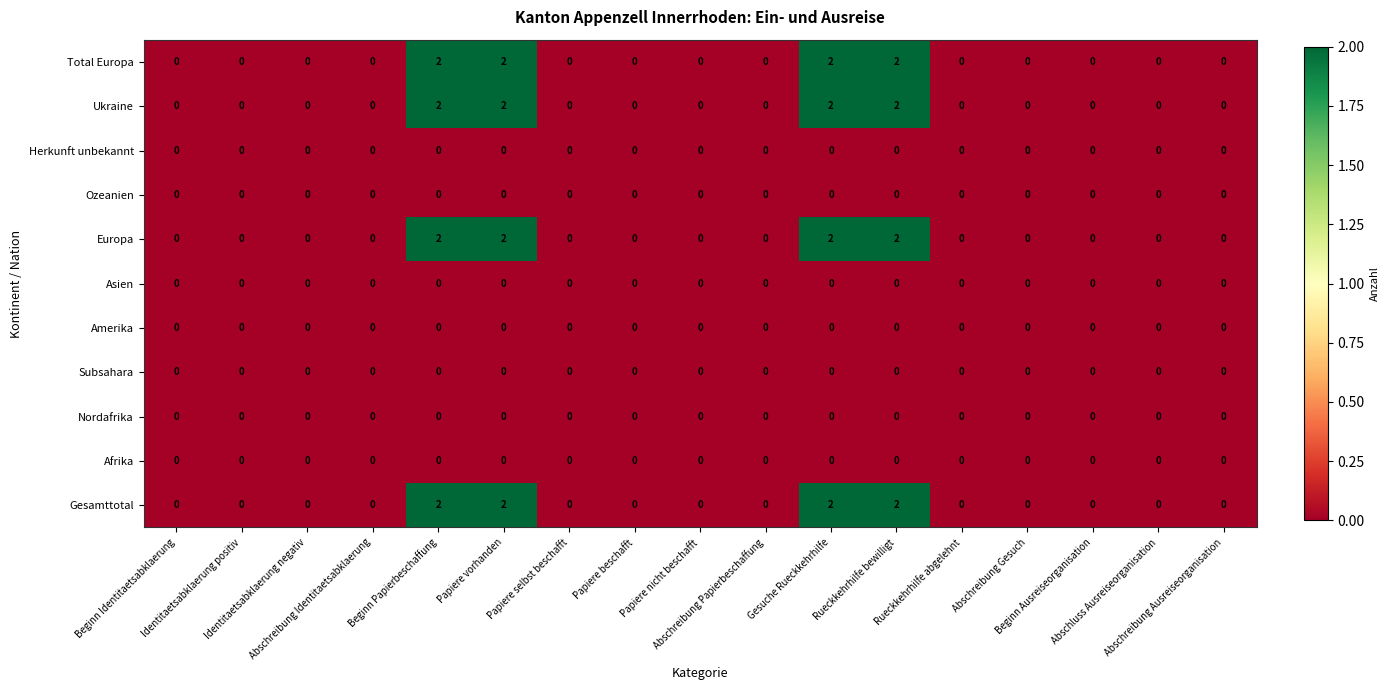

At how many categories does at least one series exceed 1?

4